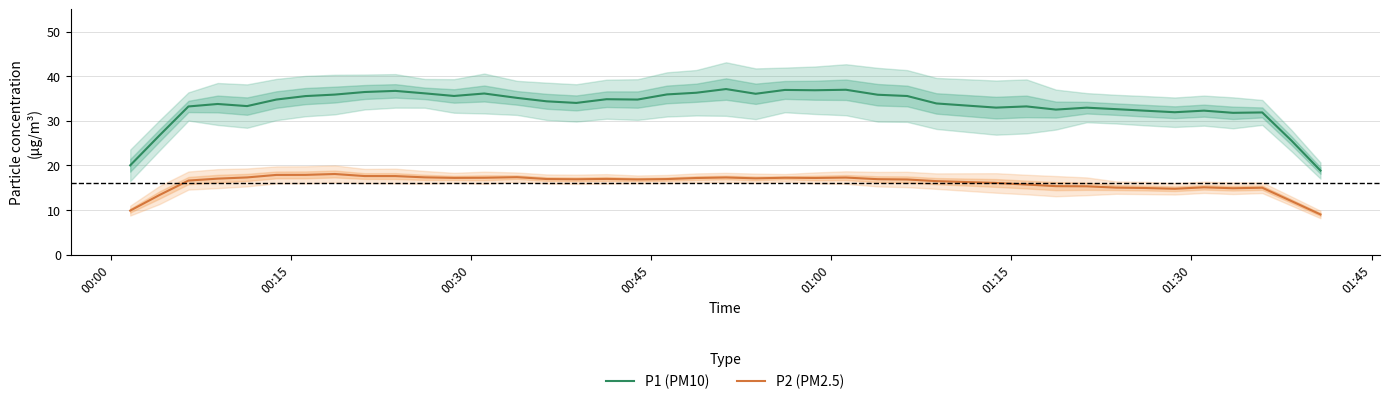

List the series in order of their peak value, lowest first.

P2 (PM2.5), P1 (PM10)